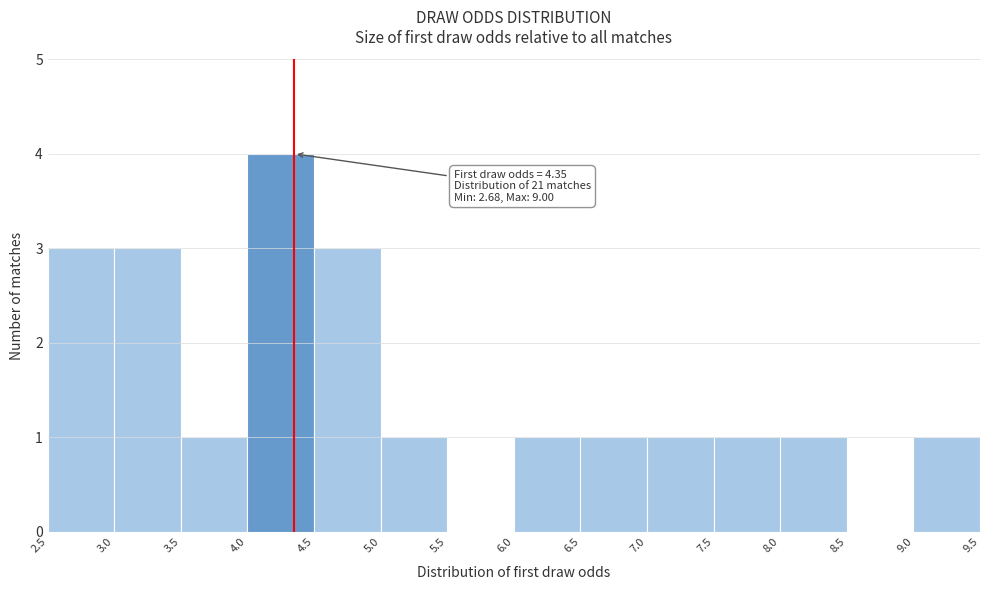

Over which range of the x-axis is the bar tallest?

4.0 to 4.5